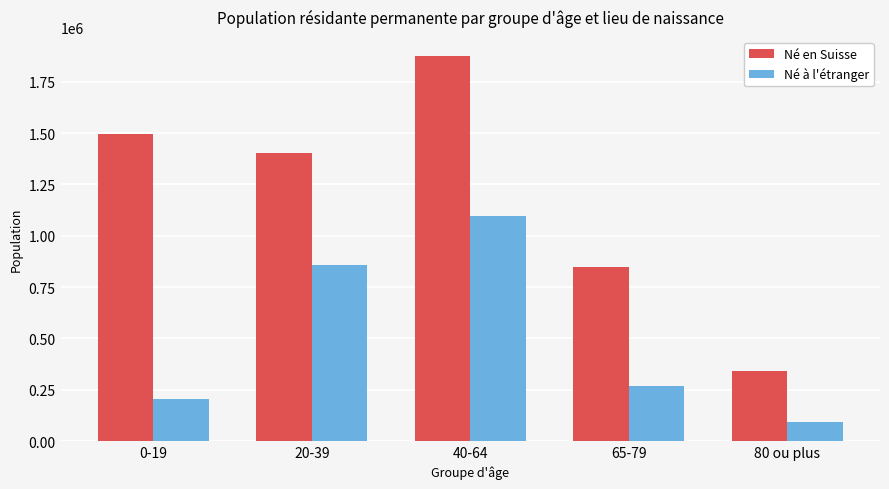

Where is Né à l'étranger nearest to the value 595493?

20-39